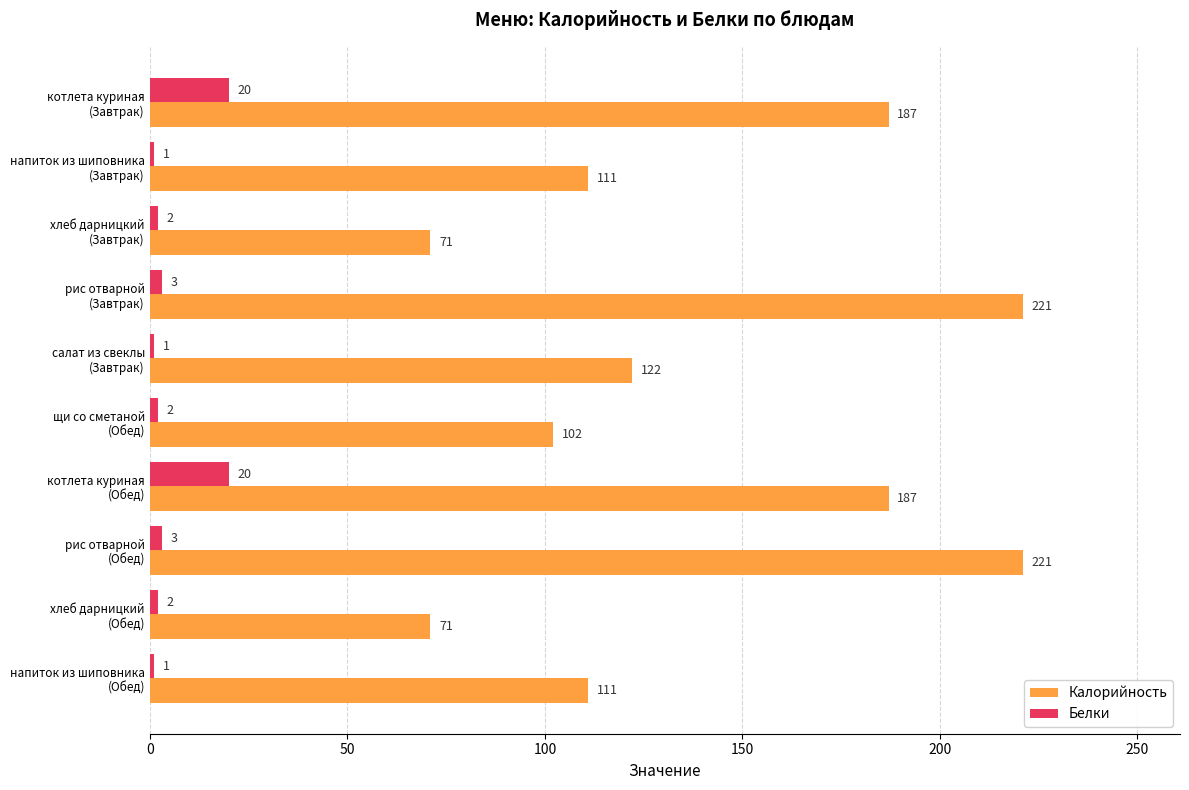

What is the lowest value of the Белки series?

1